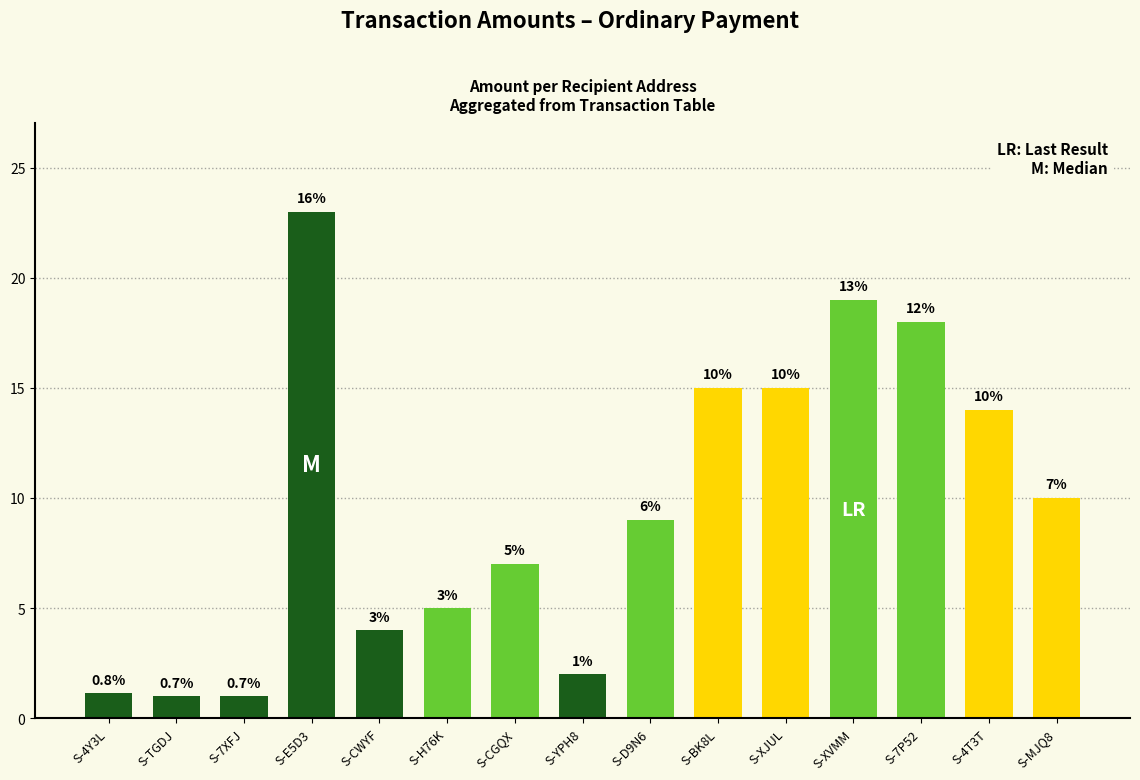

What is the sum of the values at S-7XFJ and S-XJUL?

16.0